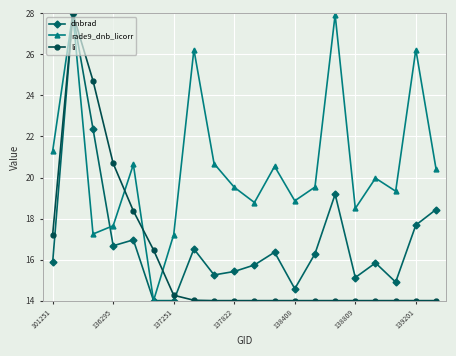

What is the lowest value of the rade9_dnb_licorr series?

14.0